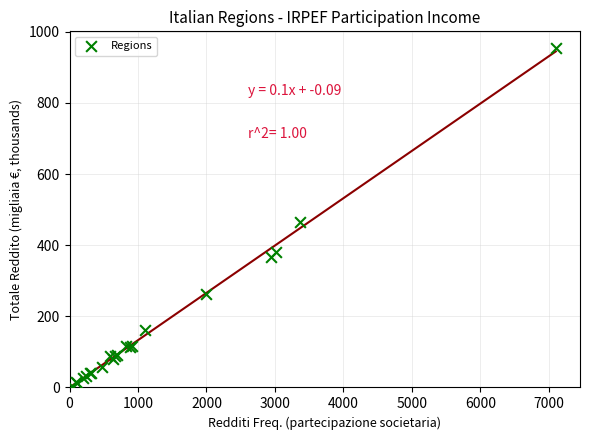

What Y value in the scatter plot is closest to 478?

465.7